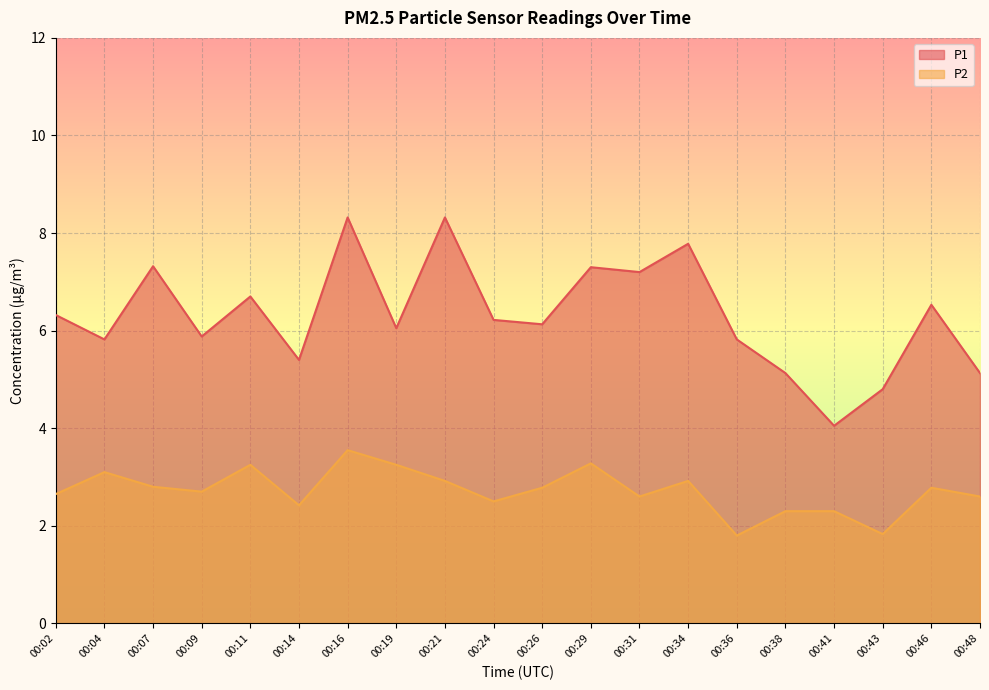

Where is the first local maximum for P2?

00:04